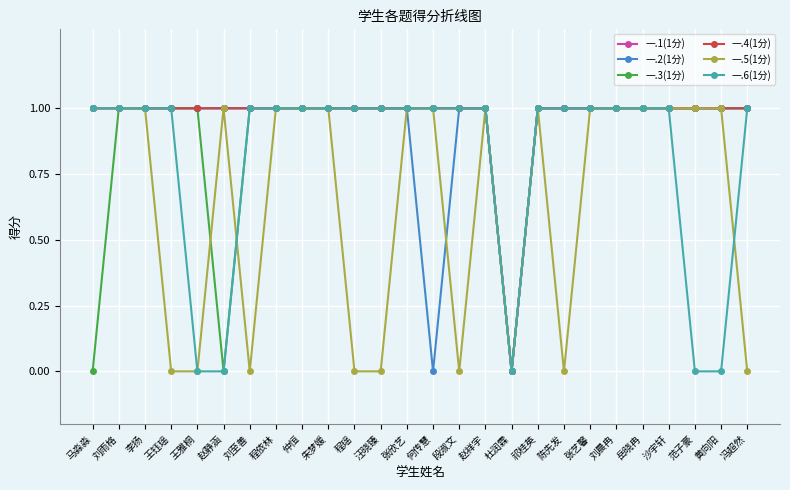

How many interior local valleys does the 一.2(1分) series have?

2